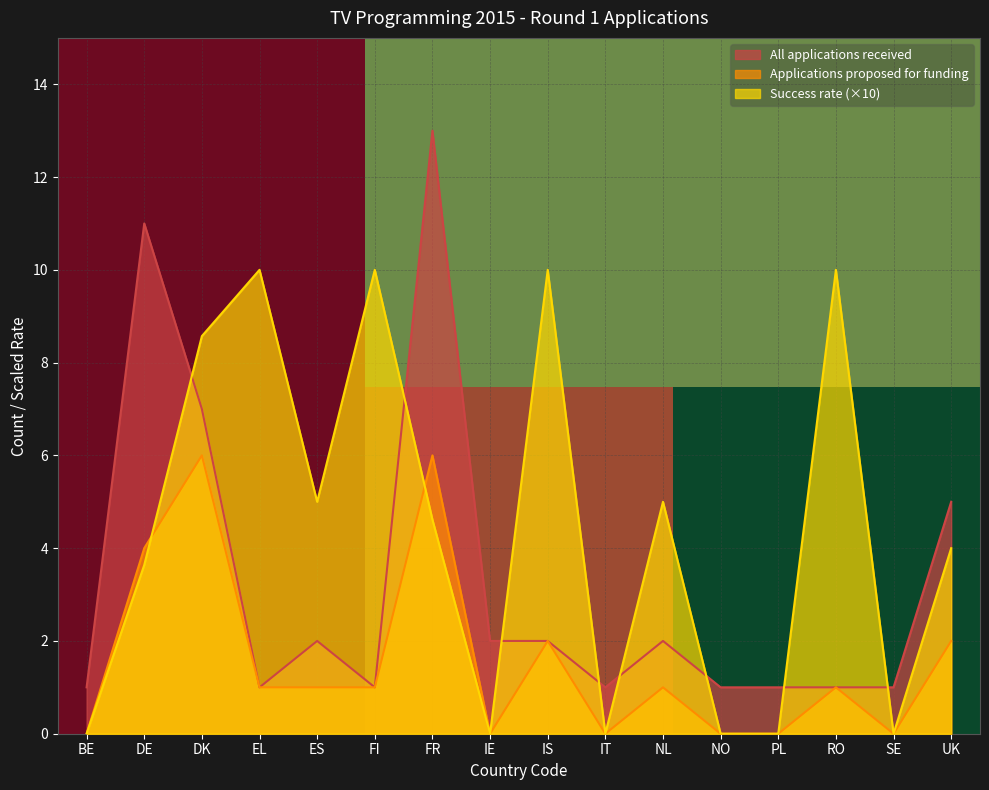

The Applications proposed for funding series shows 1.0 at NL. True or false?

True